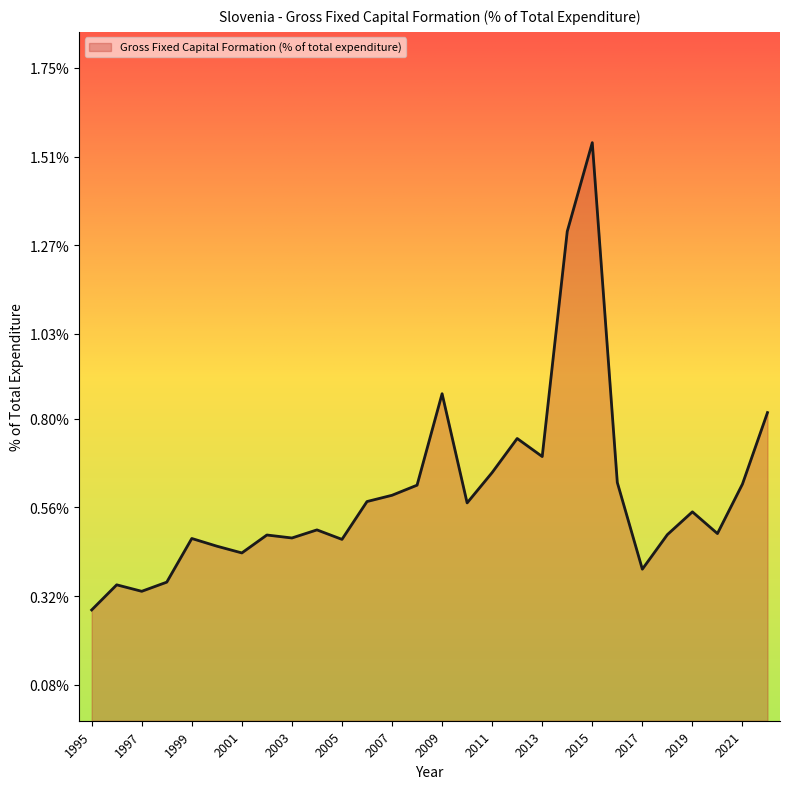

Between 1996 and 2005, which is larger?

2005